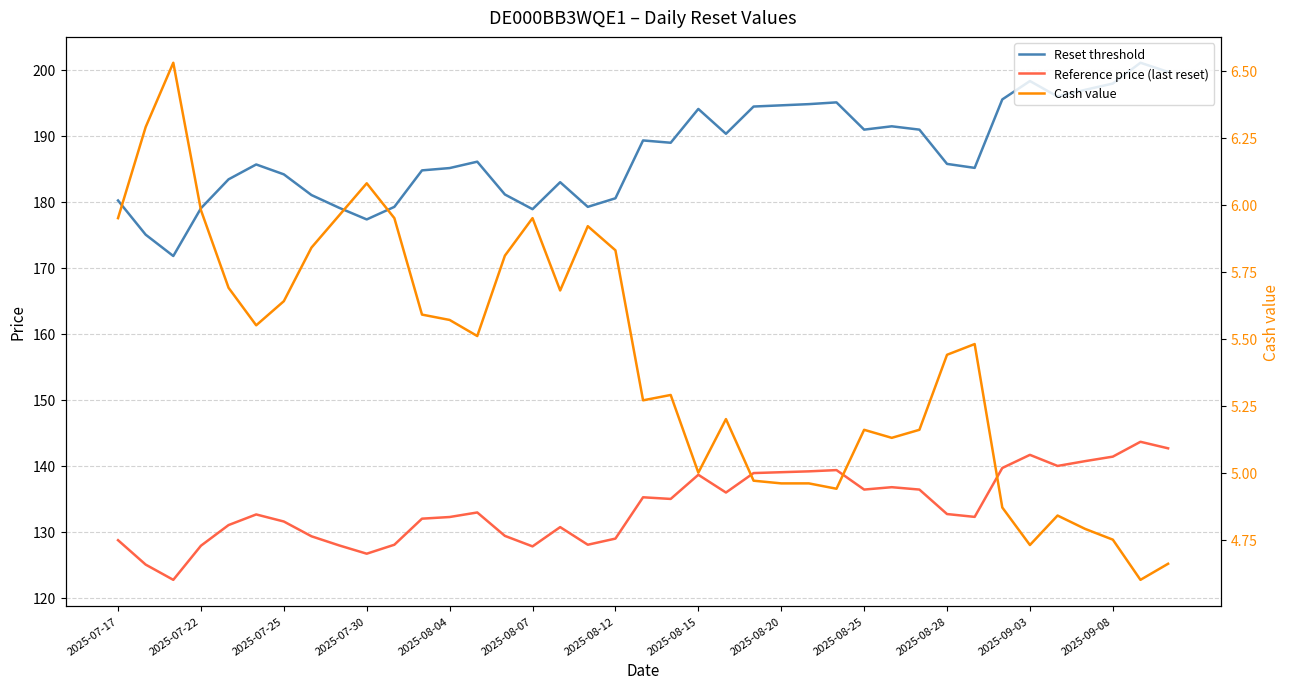

Reading left to right, transcribe all the data shown in this chart.

Reset threshold: 180.2	175.0	171.8	179.0	183.4	185.6	184.1	181.0	179.1	177.3	179.2	184.7	185.1	186.0	181.1	178.8	182.9	179.2	180.5	189.3	188.9	194.0	190.3	194.4	194.6	194.8	195.0	190.9	191.4	190.9	185.7	185.1	195.5	198.3	195.9	196.9	197.9	201.0	199.7
Reference price (last reset): 128.7	125.0	122.7	127.8	131.0	132.6	131.5	129.3	127.9	126.6	128.0	131.9	132.2	132.9	129.3	127.8	130.7	128.0	128.9	135.2	134.9	138.6	135.9	138.9	139.0	139.1	139.3	136.4	136.7	136.4	132.7	132.2	139.6	141.6	139.9	140.7	141.3	143.6	142.6
Cash value: 6.0	6.3	6.5	6.0	5.7	5.5	5.6	5.8	6.0	6.1	6.0	5.6	5.6	5.5	5.8	6.0	5.7	5.9	5.8	5.3	5.3	5.0	5.2	5.0	5.0	5.0	4.9	5.2	5.1	5.2	5.4	5.5	4.9	4.7	4.8	4.8	4.8	4.6	4.7